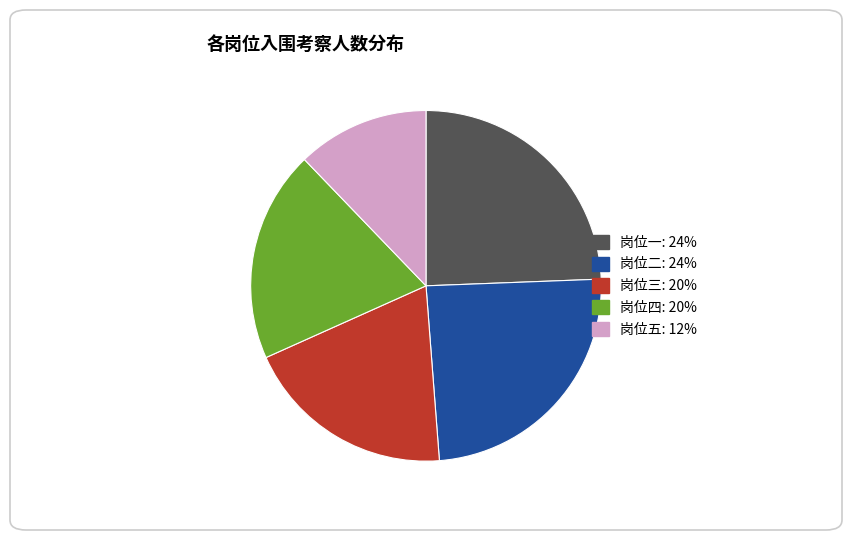

Is it true that 岗位三 is 20% of the pie?

True